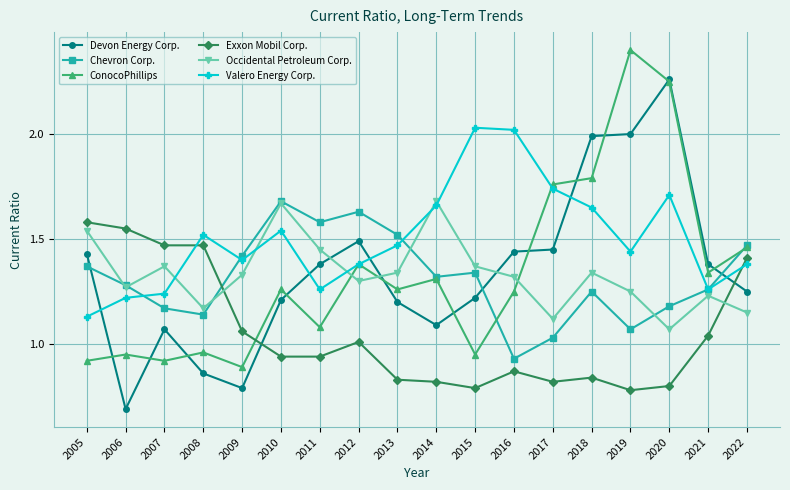

Is the value of ConocoPhillips at 2009 greater than the value of Valero Energy Corp. at 2015?

No